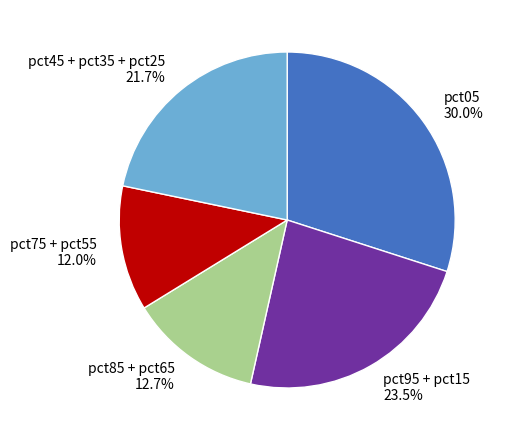

What portion of the pie excludes pct45 + pct35 + pct25 21.7%?

78.3%